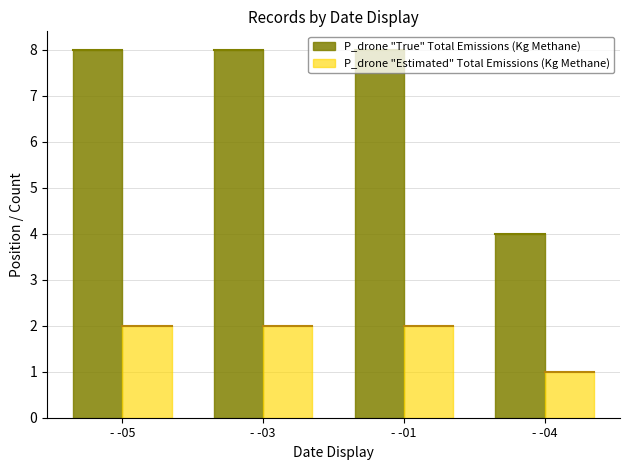

Reading right to left, transcribe all the data shown in this chart.

P_drone "True" Total Emissions (Kg Methane): - -04=4	- -01=8	- -03=8	- -05=8
P_drone "Estimated" Total Emissions (Kg Methane): - -04=1	- -01=2	- -03=2	- -05=2